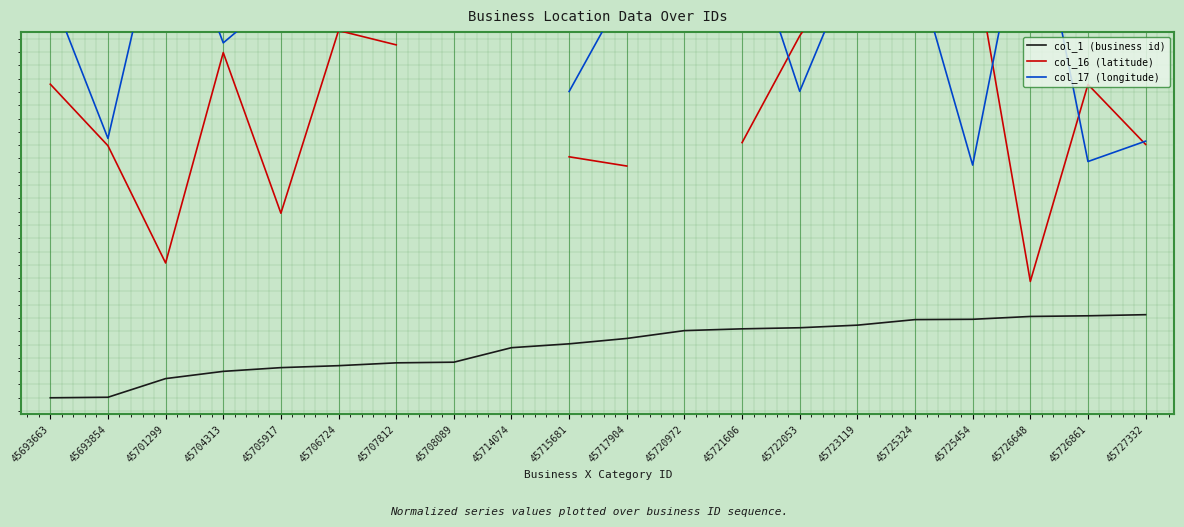

What is the value of the col_17 (longitude) point at the 15th from the left?

1.3